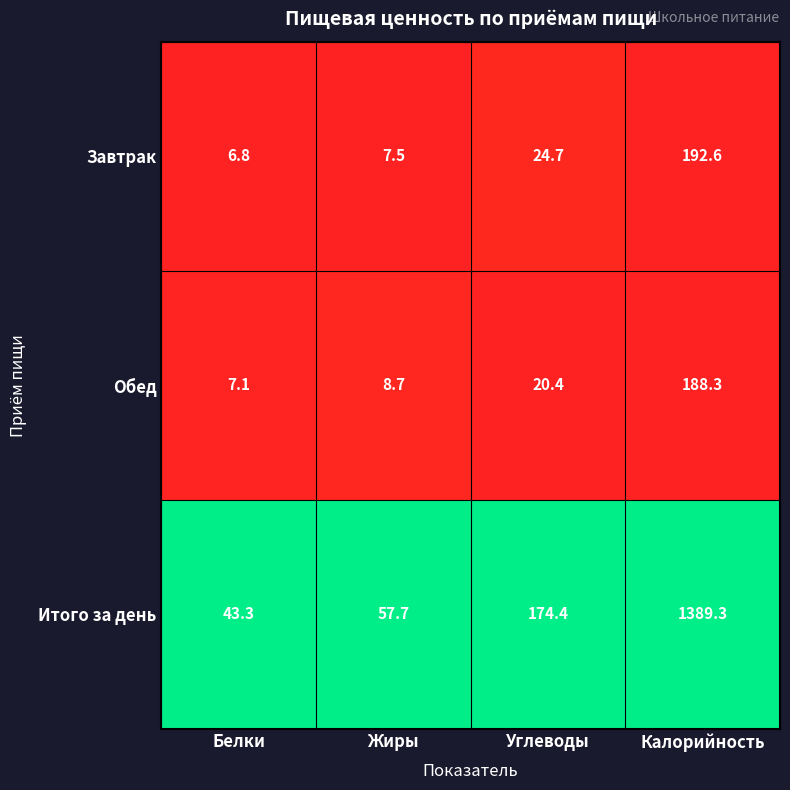

True or false: Итого за день has a value of 1389.3 at Калорийность.

True